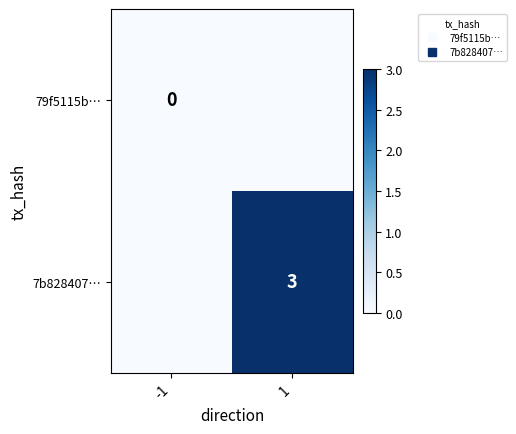

At -1, list the series in order from smallest to largest.

79f5115b…, 7b828407…